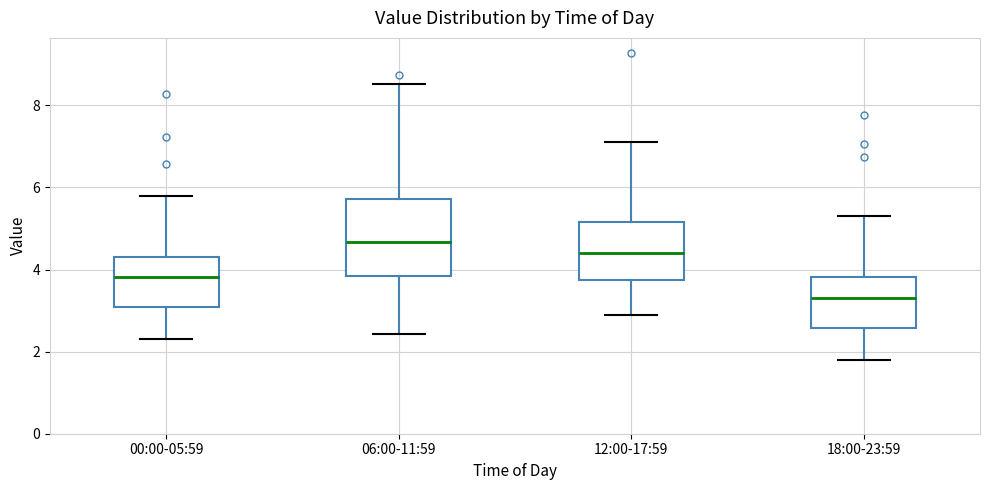

Where is the upper edge of the box for 18:00-23:59 on the y-axis? The values are not printed on the chart, so give them approximately, as read against the axis.

3.8